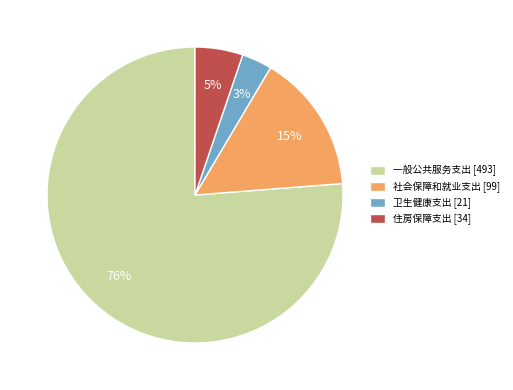

Is it true that 住房保障支出 is 14% of the pie?

False